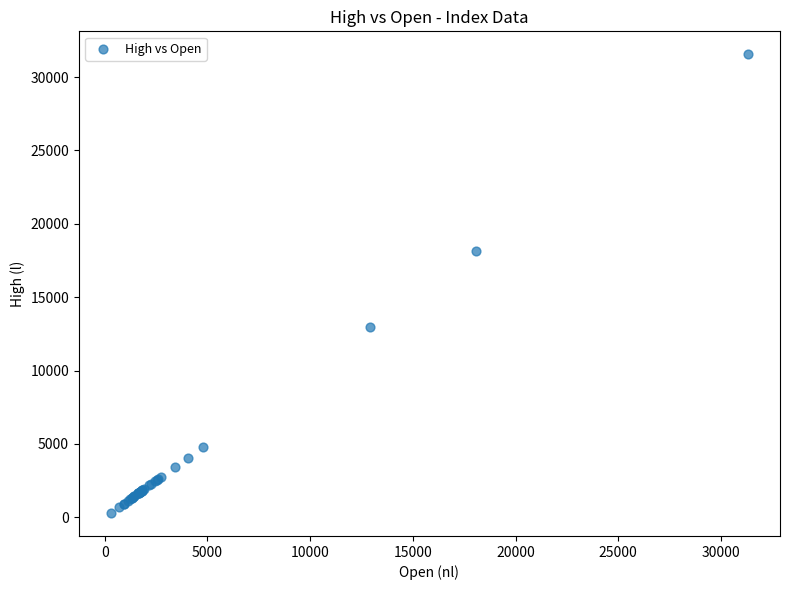

What Y value in the scatter plot is closest to 15920?

18136.1